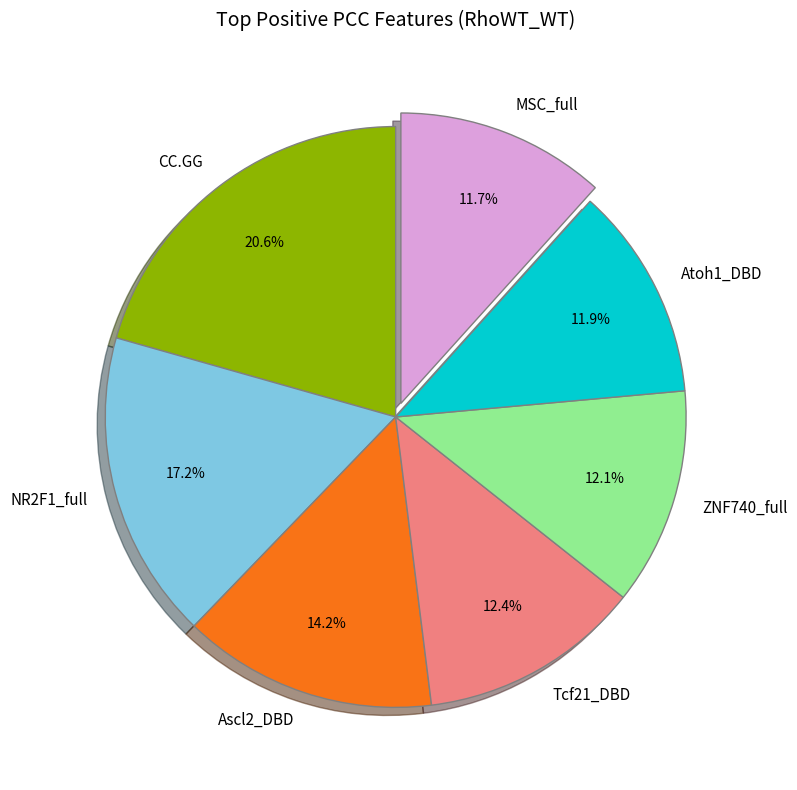

Combined, what portion of the pie is ZNF740_full and Atoh1_DBD?

24.0%